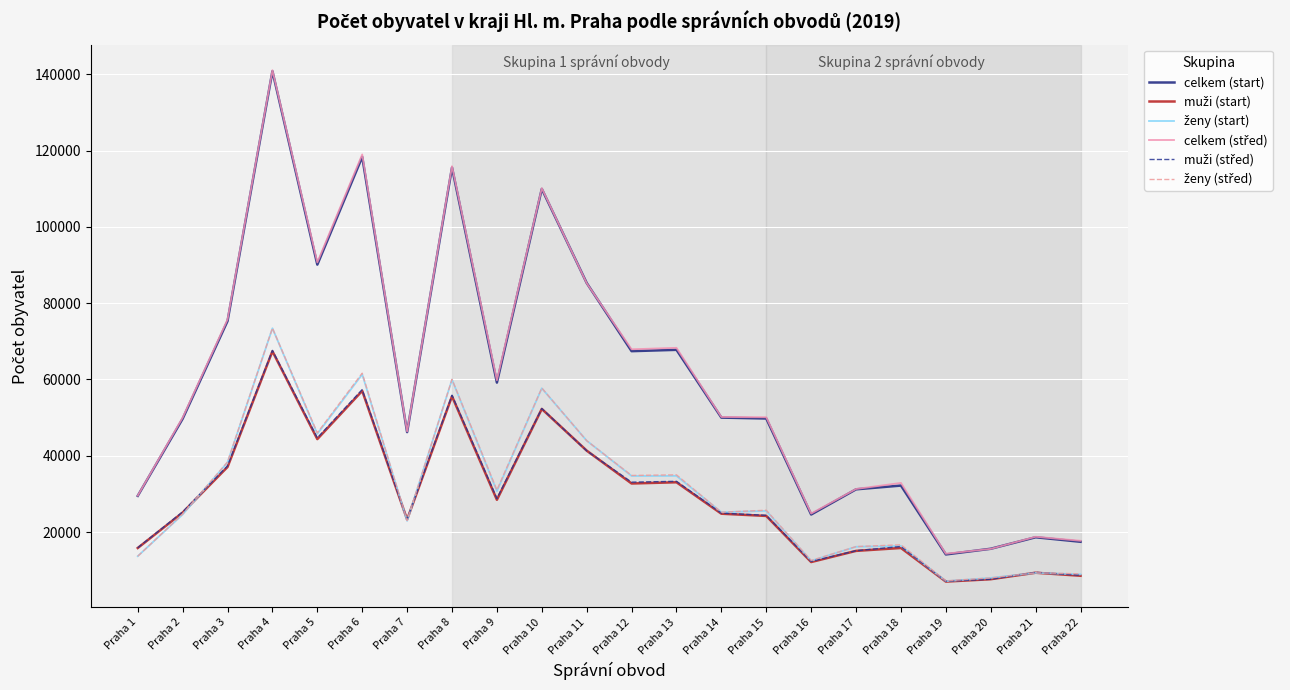

What is the total value across all series at Praha 5?

361568